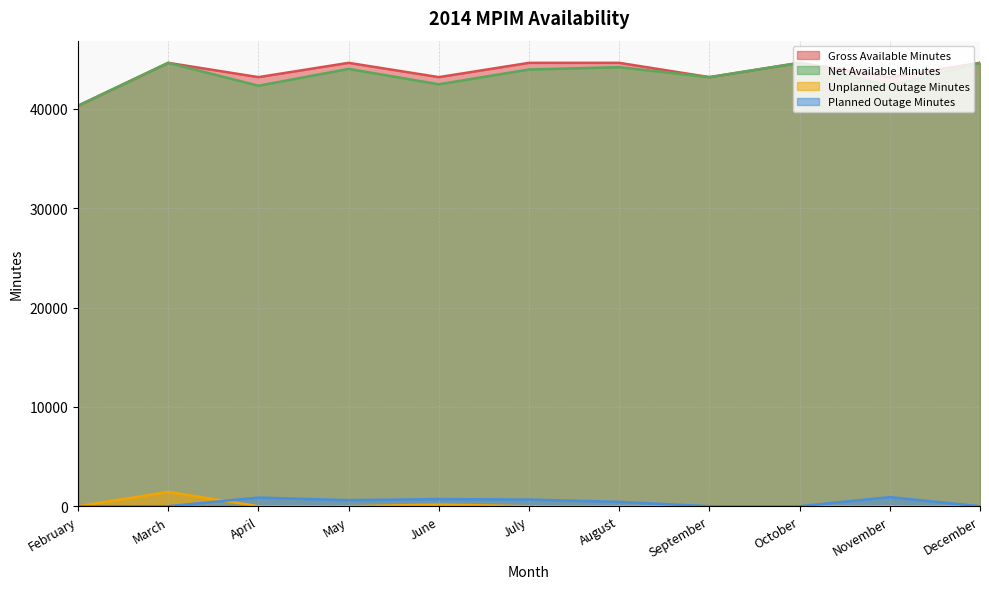

Reading left to right, what are all the values shown in this chart?

Gross Available Minutes: February=40320	March=44640	April=43200	May=44640	June=43200	July=44640	August=44640	September=43200	October=44640	November=43200	December=44640
Net Available Minutes: February=40320	March=44640	April=42333	May=44029	June=42481	July=43970	August=44202	September=43200	October=44640	November=42285	December=44640
Unplanned Outage Minutes: February=0	March=1441	April=0	May=0	June=165	July=0	August=0	September=0	October=0	November=0	December=0
Planned Outage Minutes: February=0	March=0	April=867	May=611	June=719	July=670	August=438	September=0	October=0	November=915	December=0